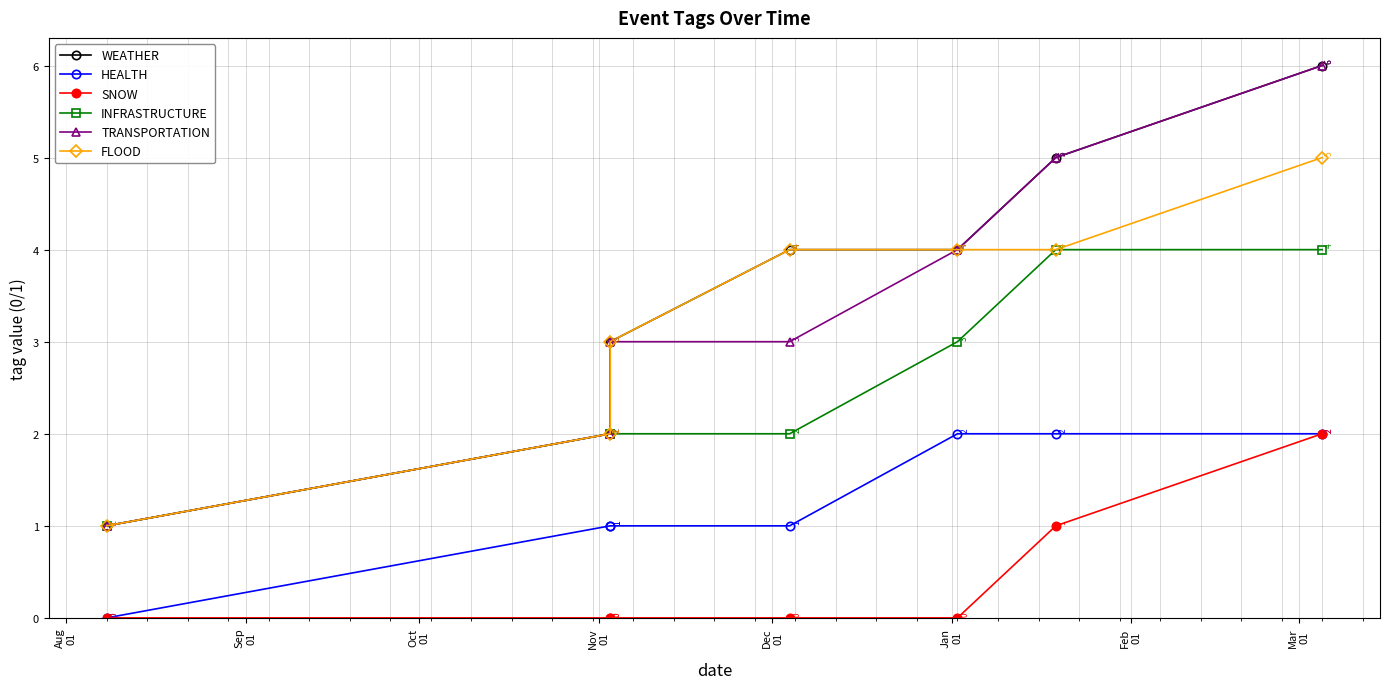

How many values in the HEALTH series exceed 1?

3